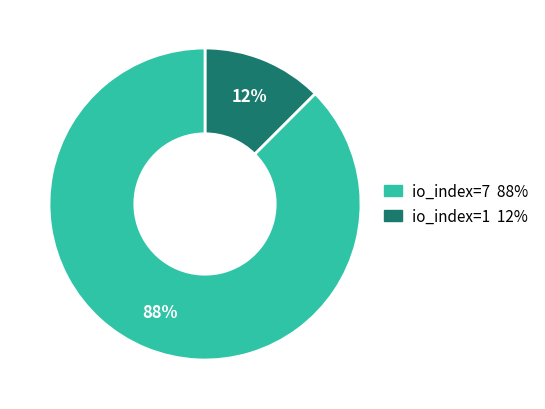

Is there any slice that represents more than half of the pie?

Yes